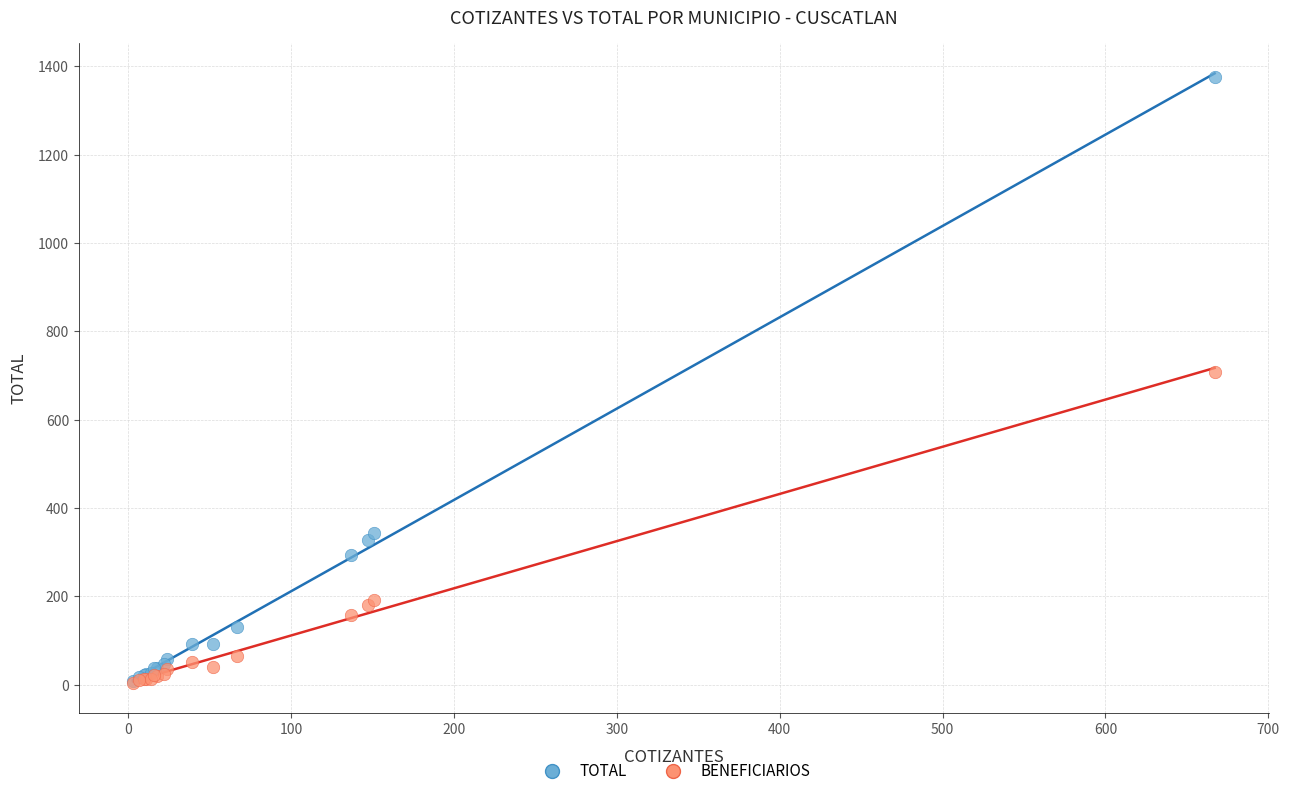

In the TOTAL series, what Y value is closest to 691?

342